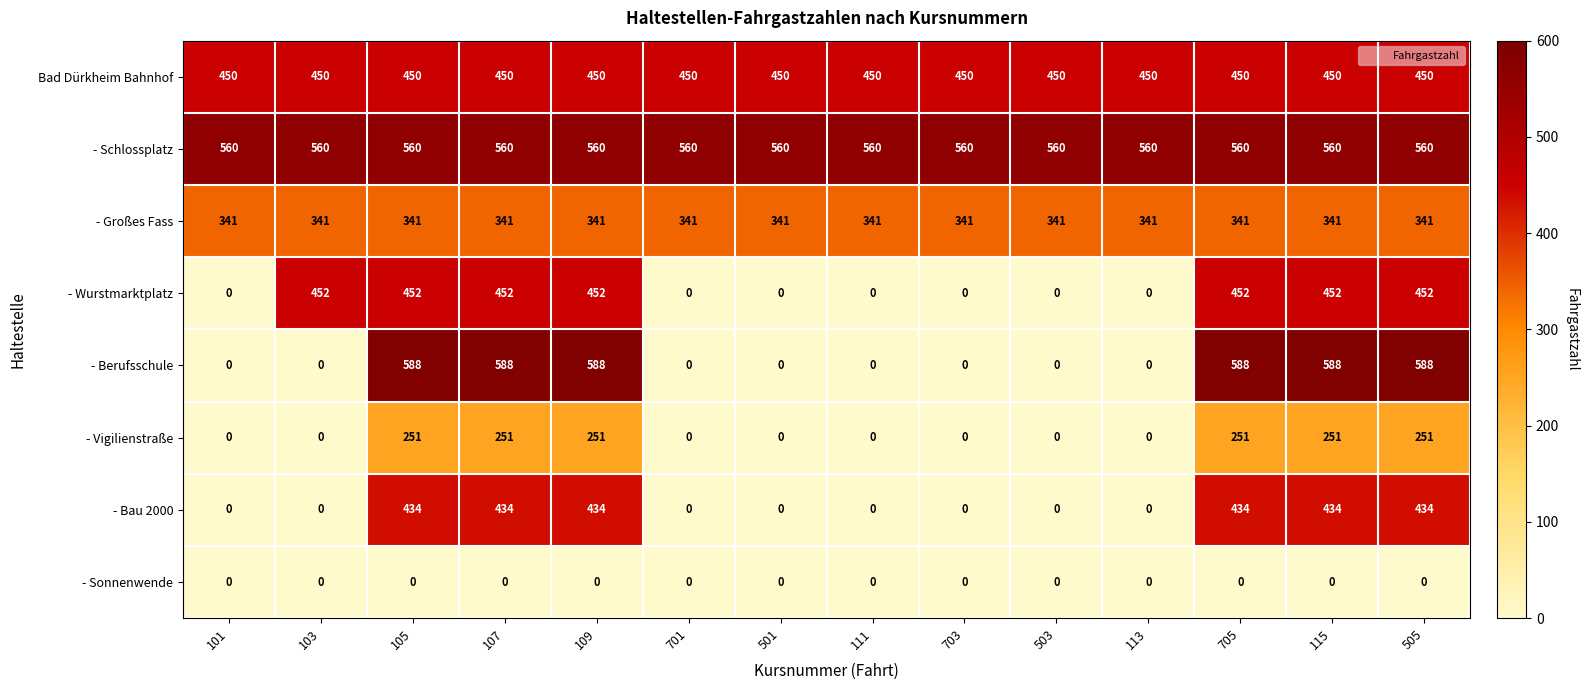

What is the total value across all series at 107?

3076